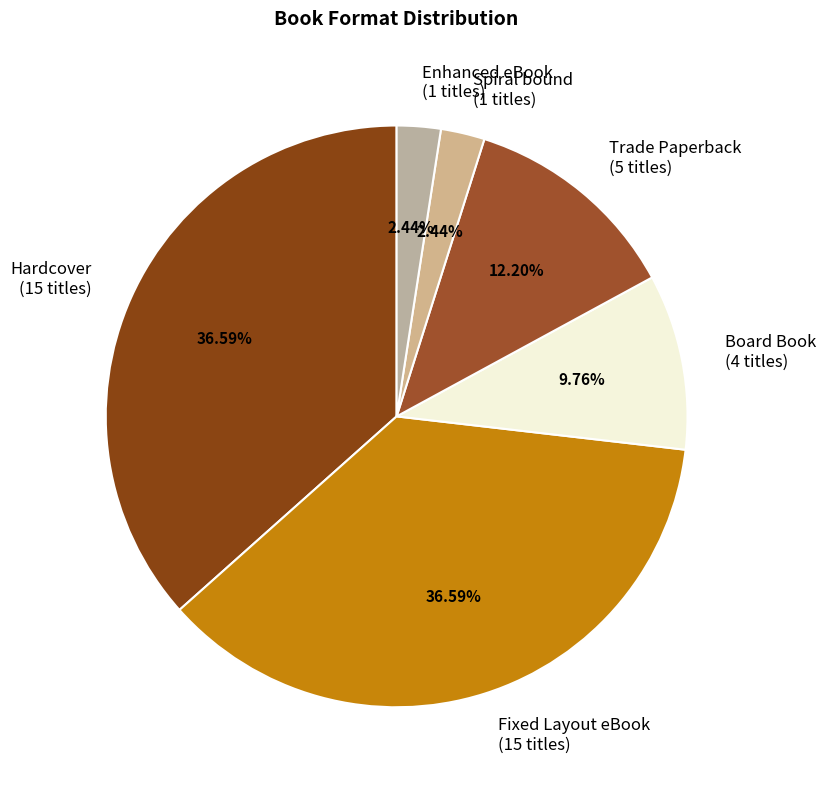

How many segments does this pie chart have?

6